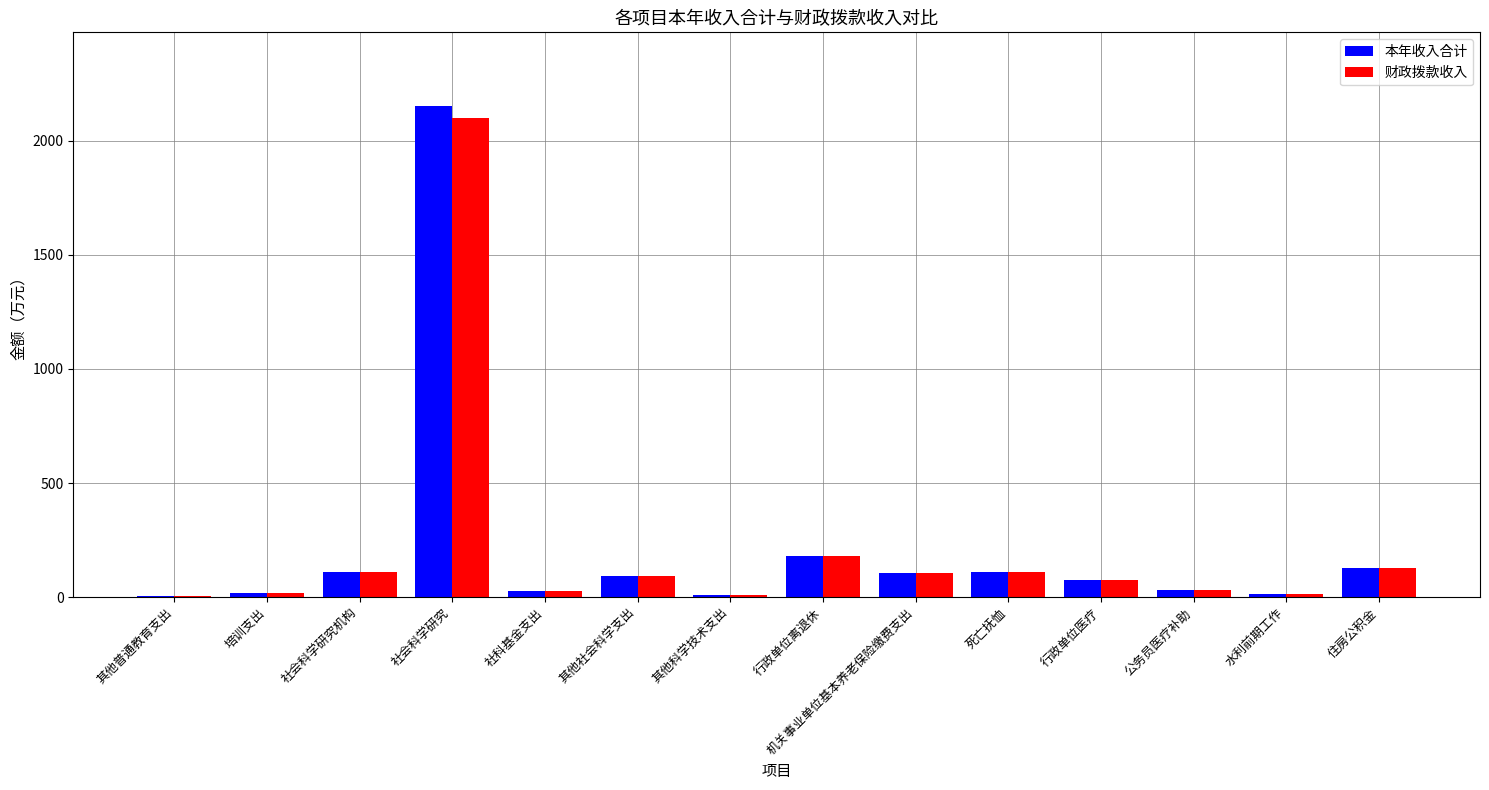

What is the sum of all 本年收入合计 values?

3058.8